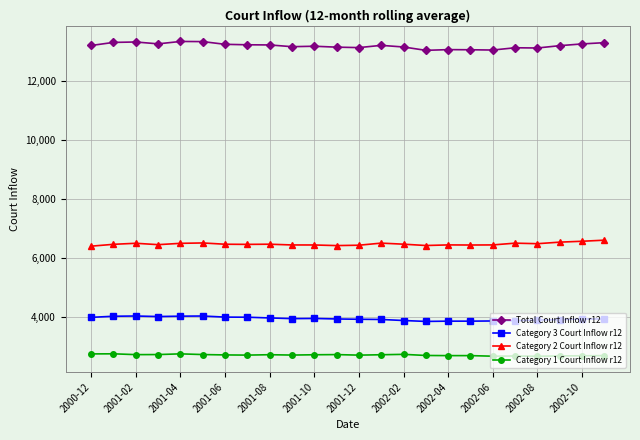

True or false: Category 1 Court Inflow r12 and Category 3 Court Inflow r12 intersect in this chart.

False